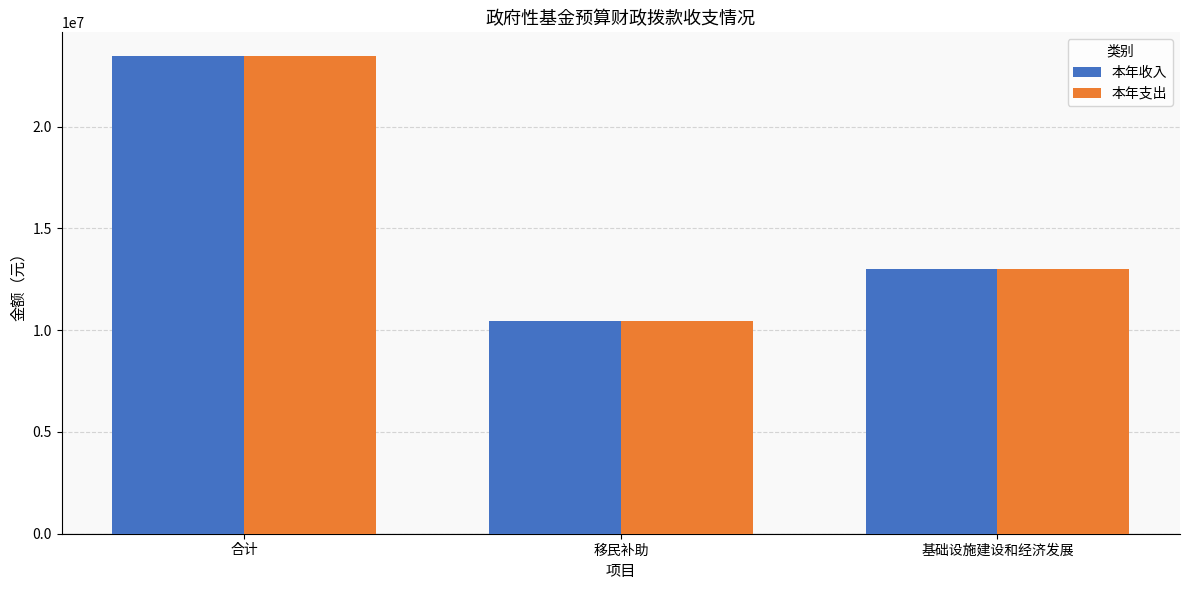

What position from the right is 合计?

3